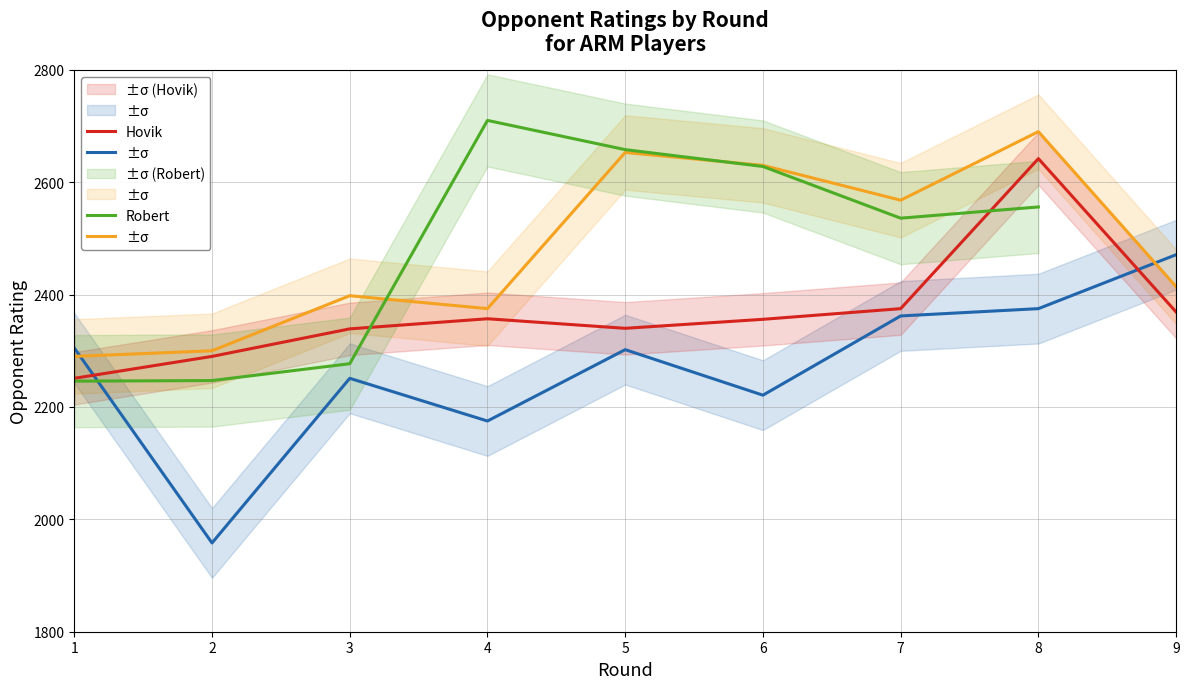

What is the total value across all series at 1?

9092.0